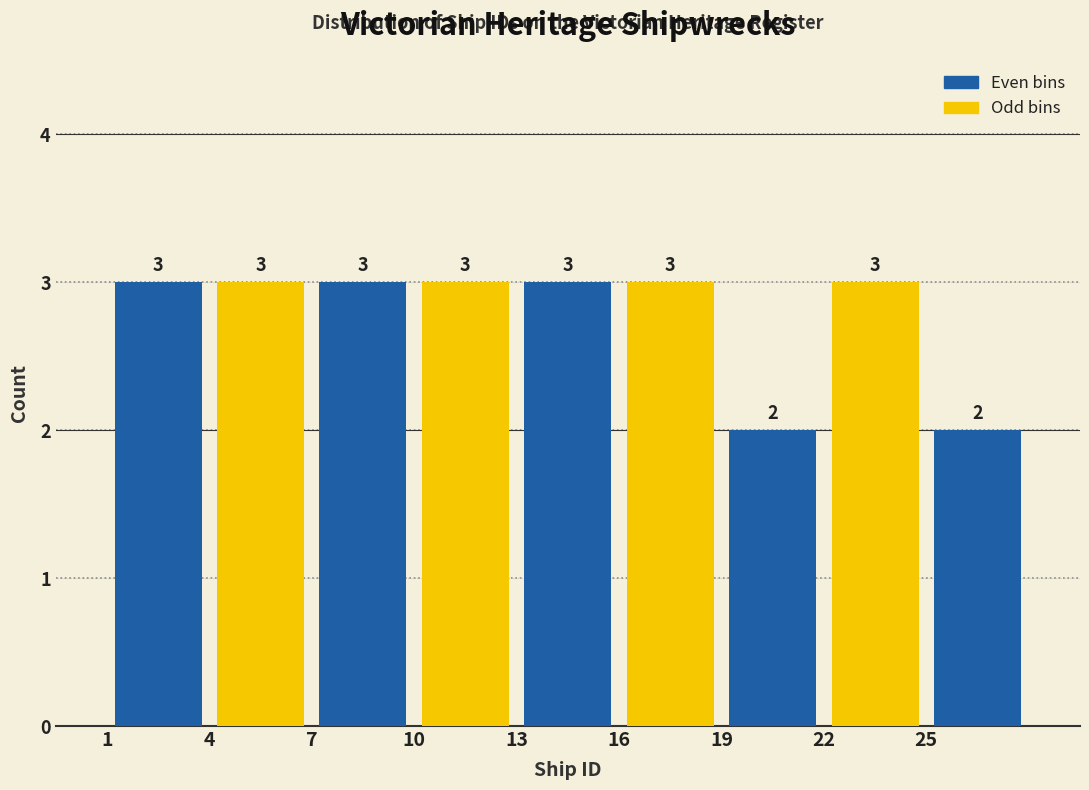

What is the height of the bar covering 13 to 16 on the x-axis?

3